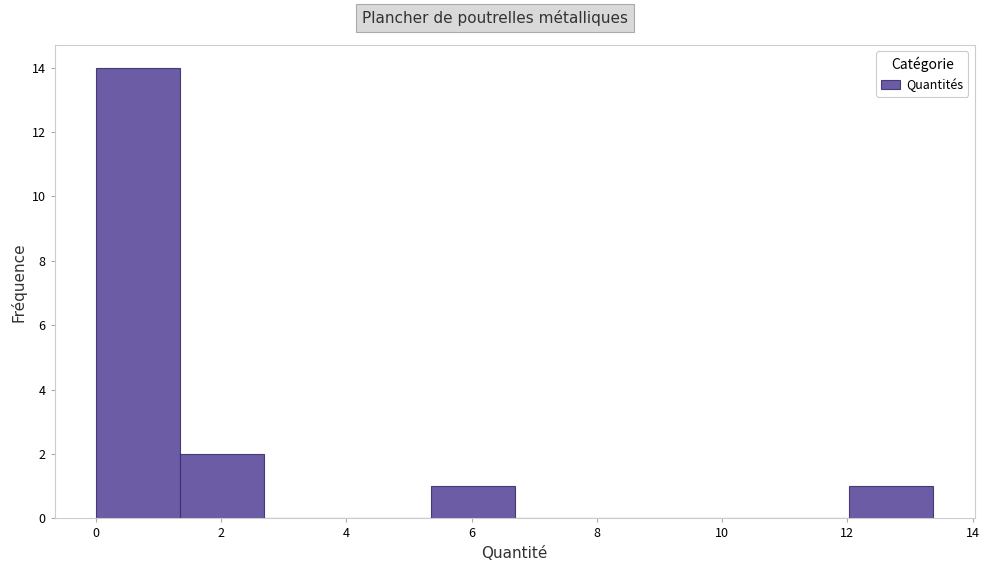

Which range on the x-axis has the tallest bar?

0.0 to 1.4